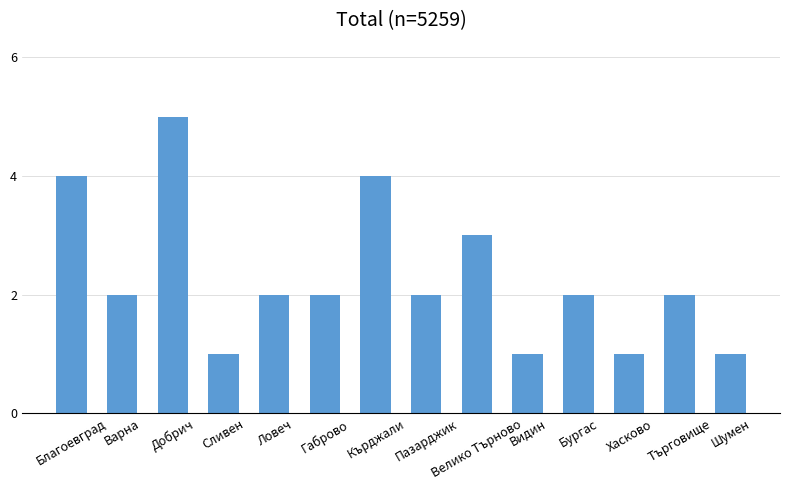

What is the ratio of the value at Варна to the value at Търговище?

1.0